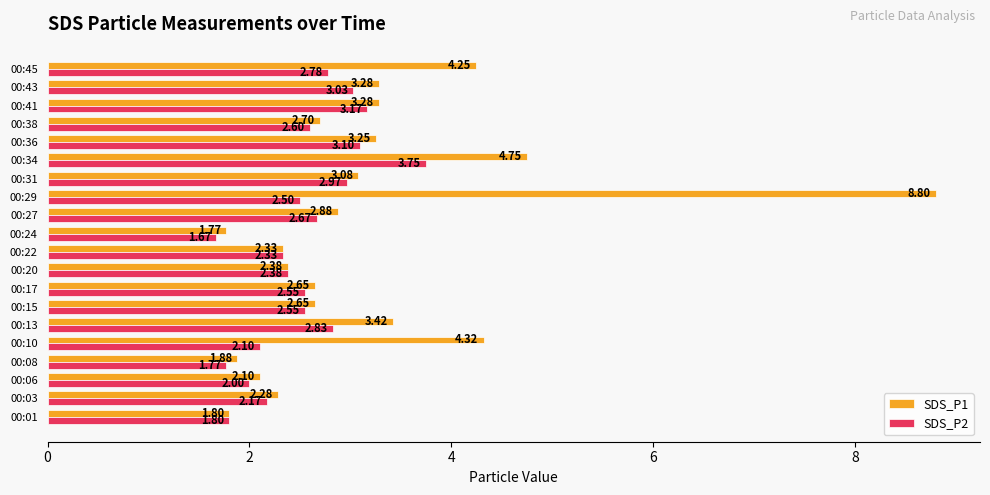

At which category is the sum across all series the highest?

00:29